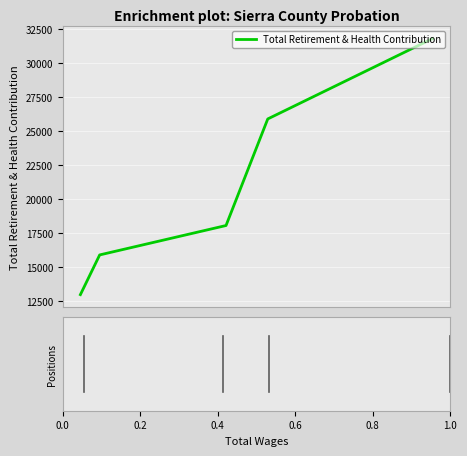

What is the minimum value shown in the chart?

12994